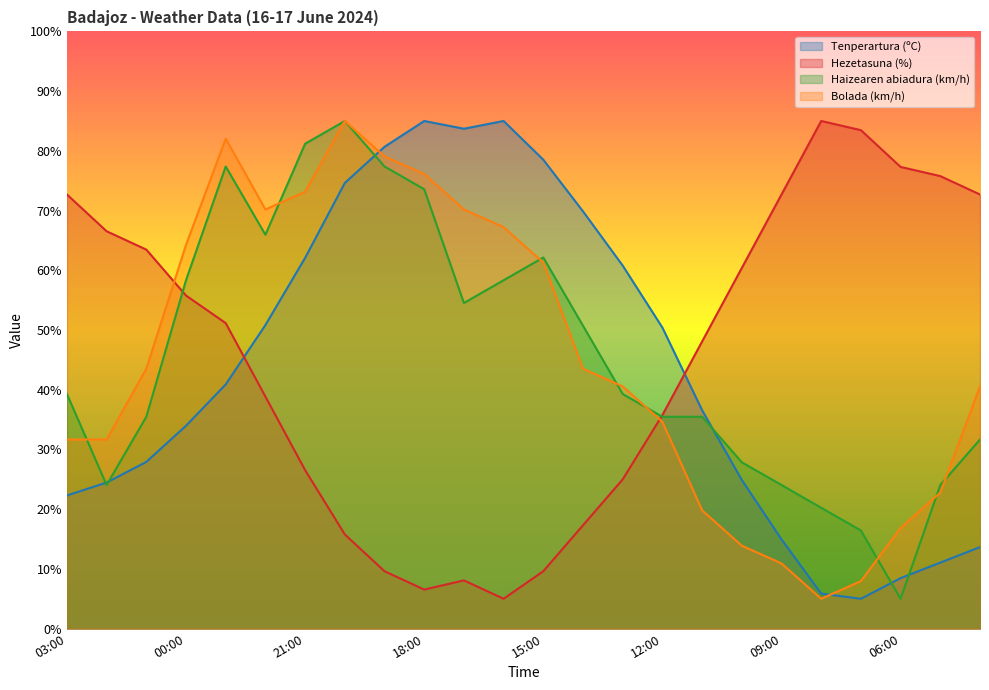

List the labels in order of Hezetasuna (%) value, largest first.

08:00, 07:00, 06:00, 05:00, 03:00, 09:00, 04:00, 02:00, 01:00, 10:00, 00:00, 23:00, 11:00, 22:00, 12:00, 21:00, 13:00, 14:00, 20:00, 19:00, 15:00, 17:00, 18:00, 16:00